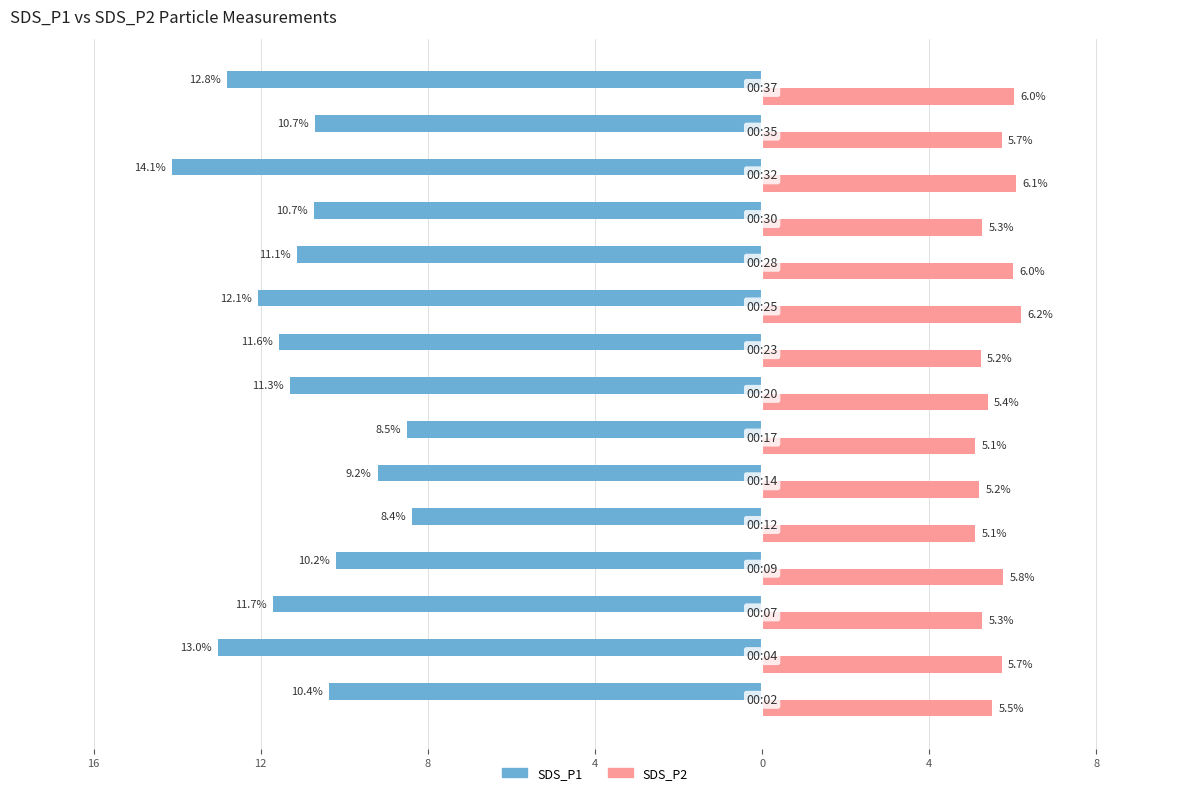

What are all the series names shown in the legend?

SDS_P1, SDS_P2